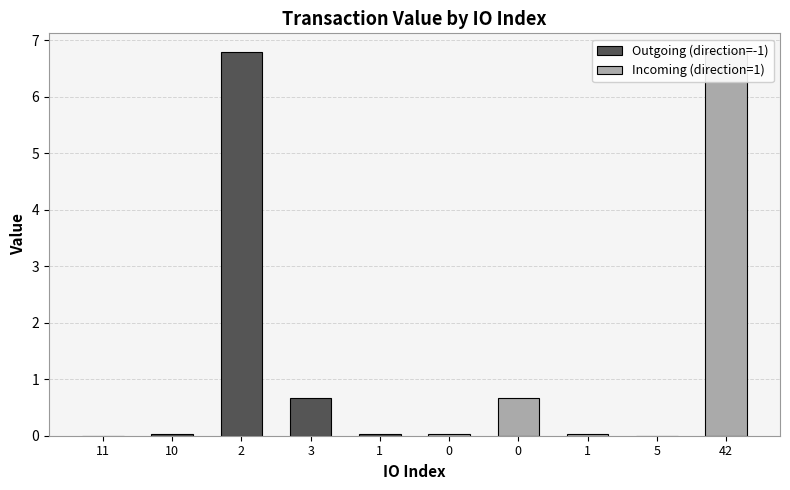

Which series has the largest range (max minus min)?

Outgoing (direction=-1)